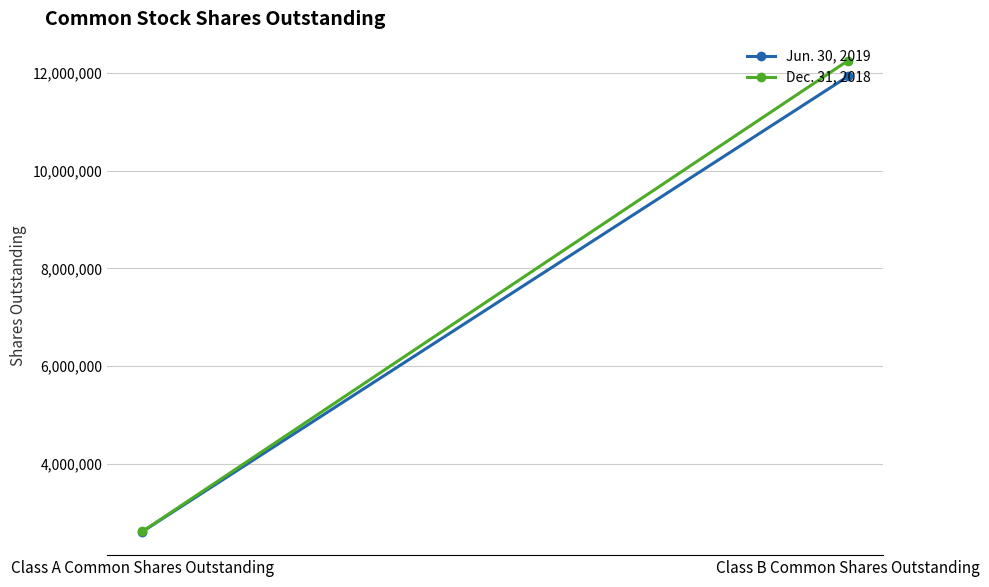

Reading left to right, list all the values displayed in this chart.

Jun. 30, 2019: 2612446	11932076
Dec. 31, 2018: 2615339	12253922